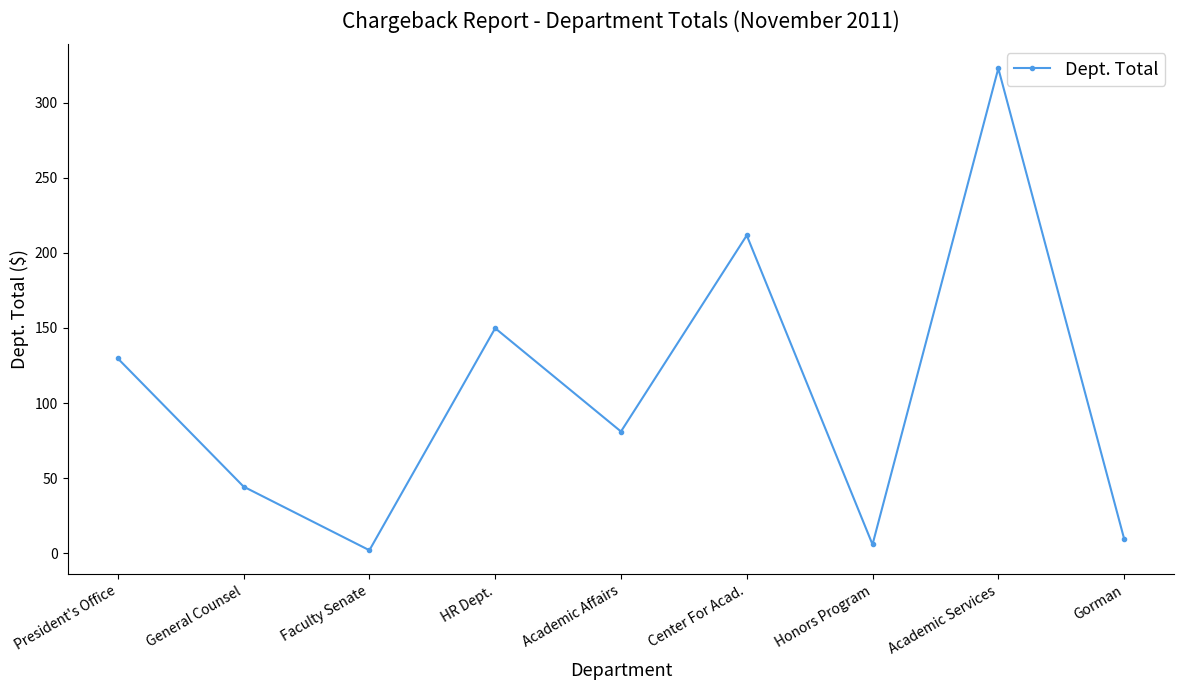

What is the change in value from President's Office to Center For Acad.?

+81.9